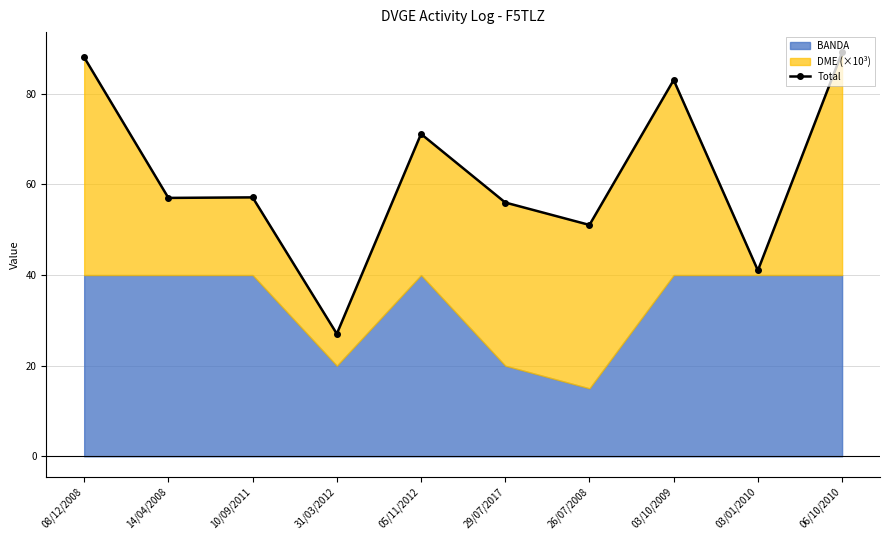

What is the average value?

62.1